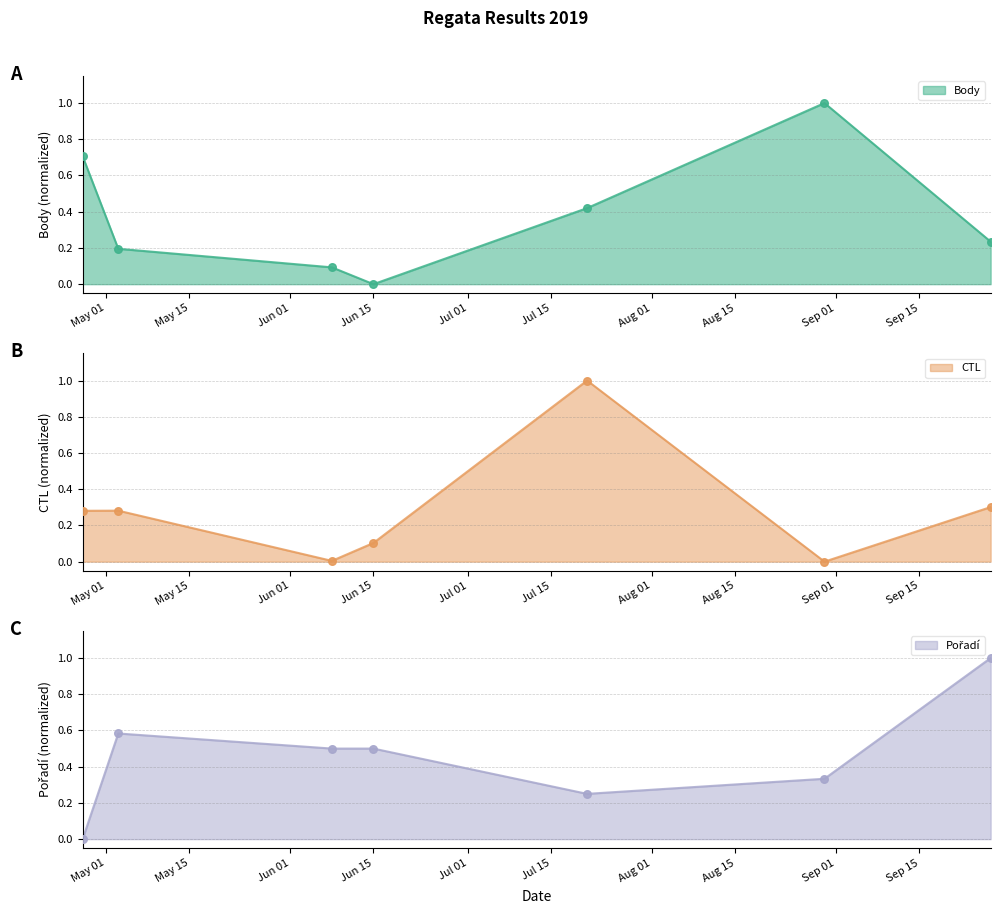

What are all the series names shown in the legend?

Body, CTL, Pořadí